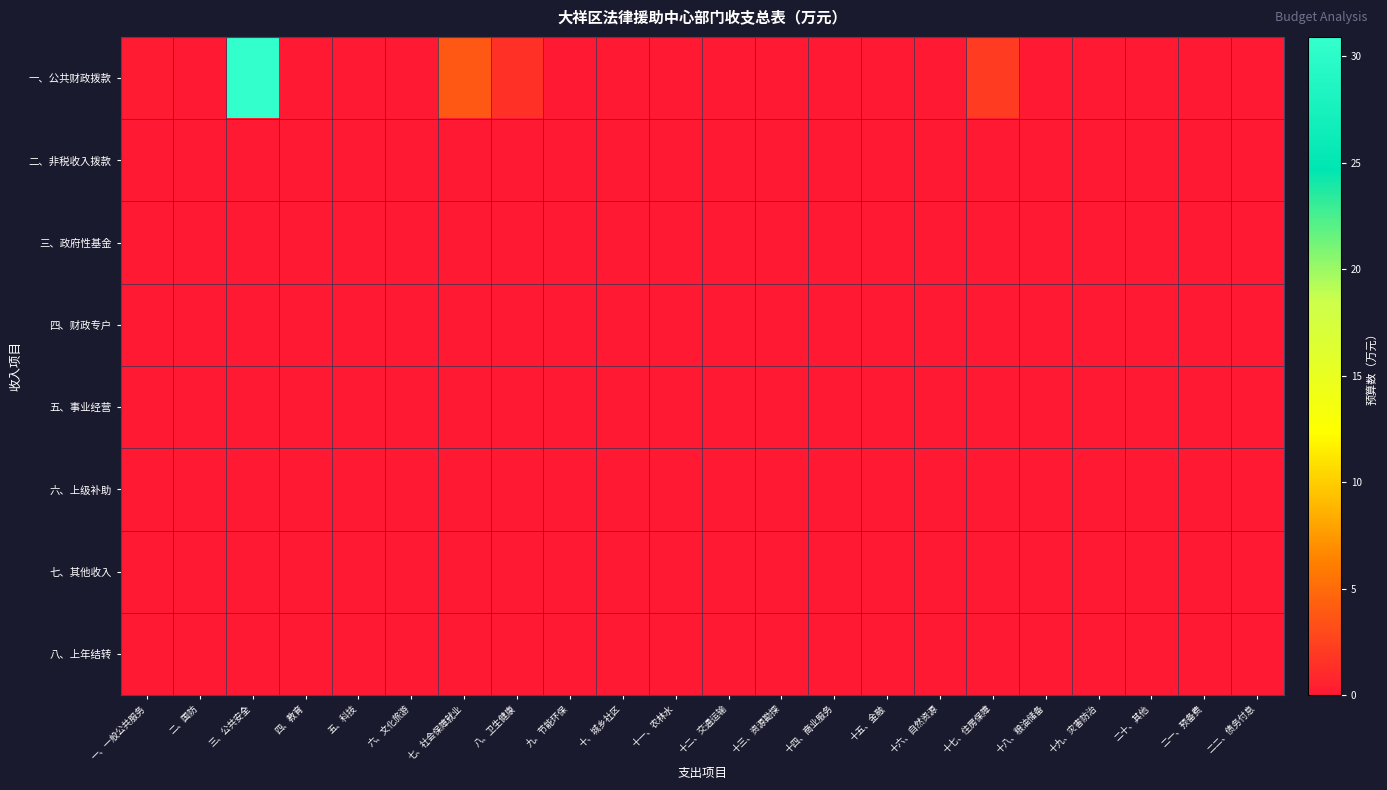

What is the total value across all series at 八、卫生健康?

1.5